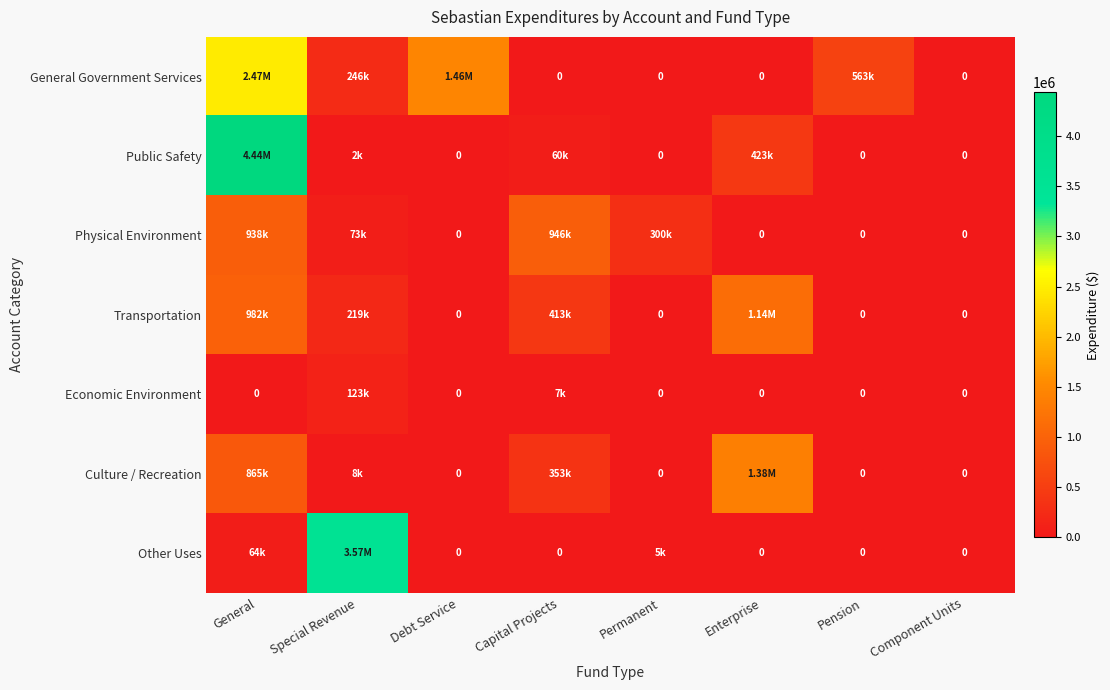

Rank the categories by Economic Environment value from highest to lowest.

Special Revenue, Capital Projects, General, Debt Service, Permanent, Enterprise, Pension, Component Units